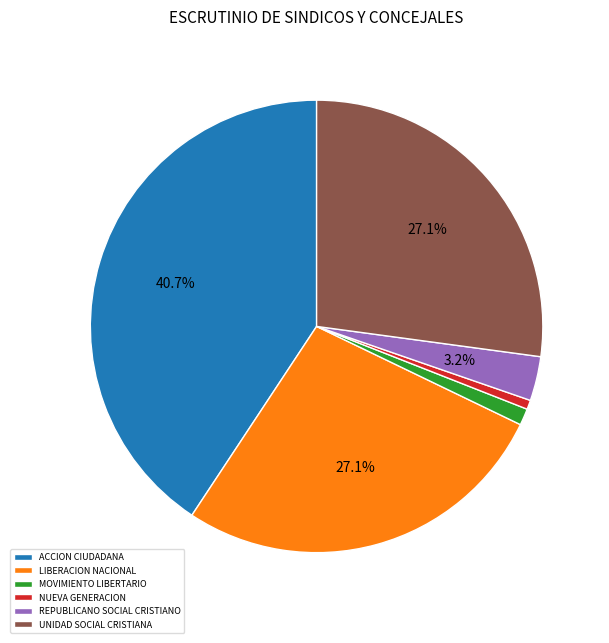

Count the number of slices in the pie.

6